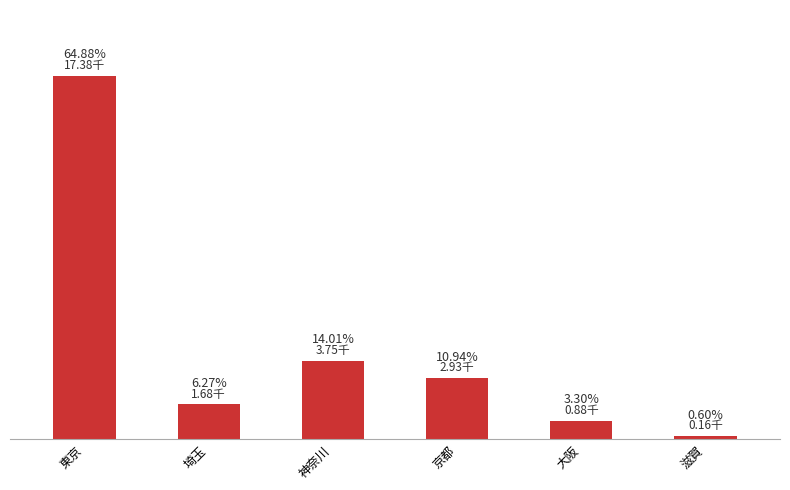

How many data points are less than 2929?

3